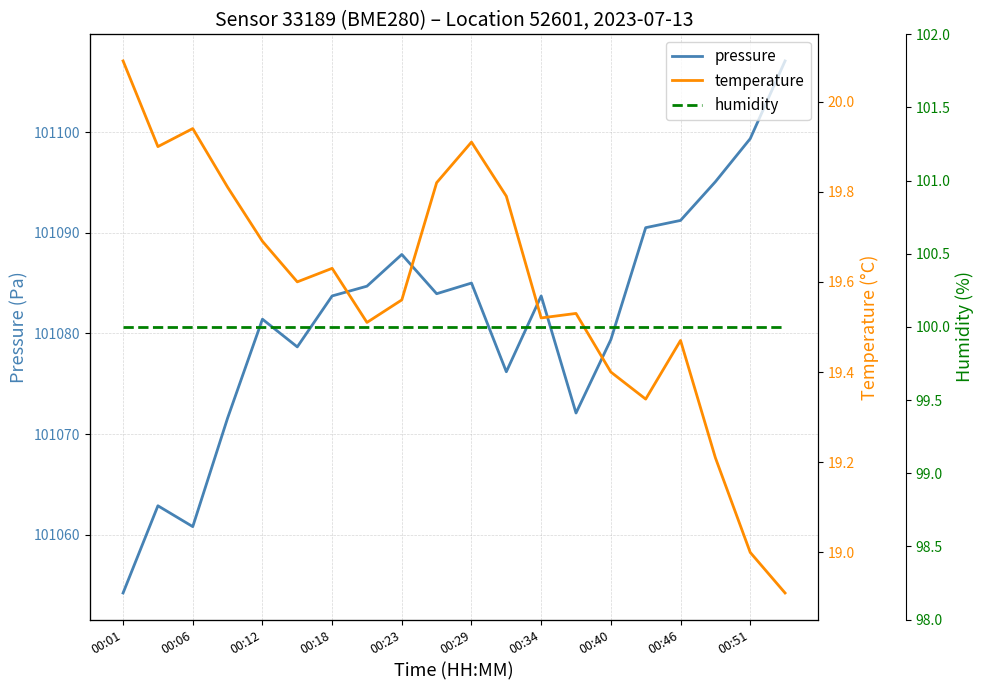

Which series has the largest total across all categories?

pressure